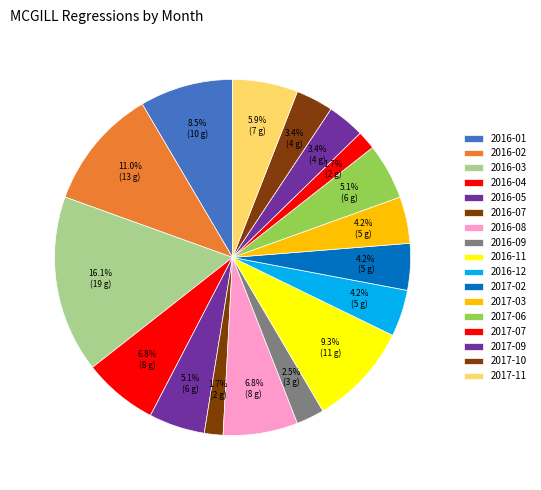

How many segments does this pie chart have?

17